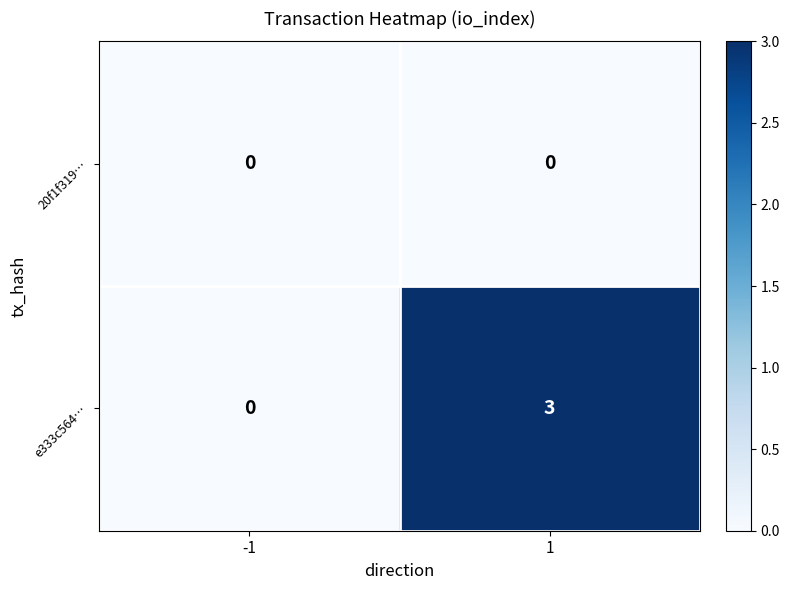

What is the difference between the highest and lowest values at 1?

3